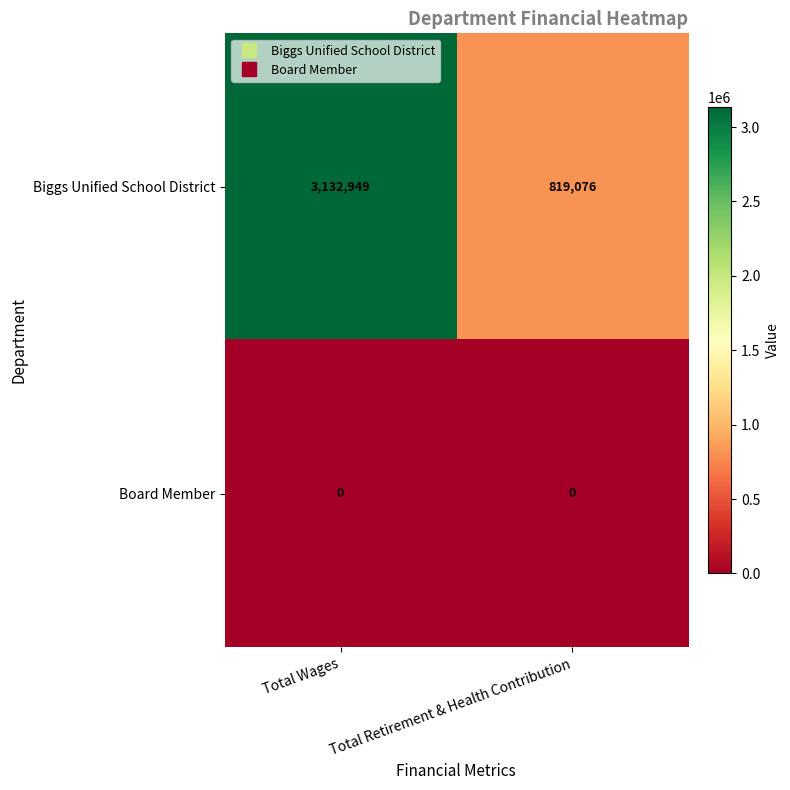

At which category does the chart reach its peak across all series?

Total Wages